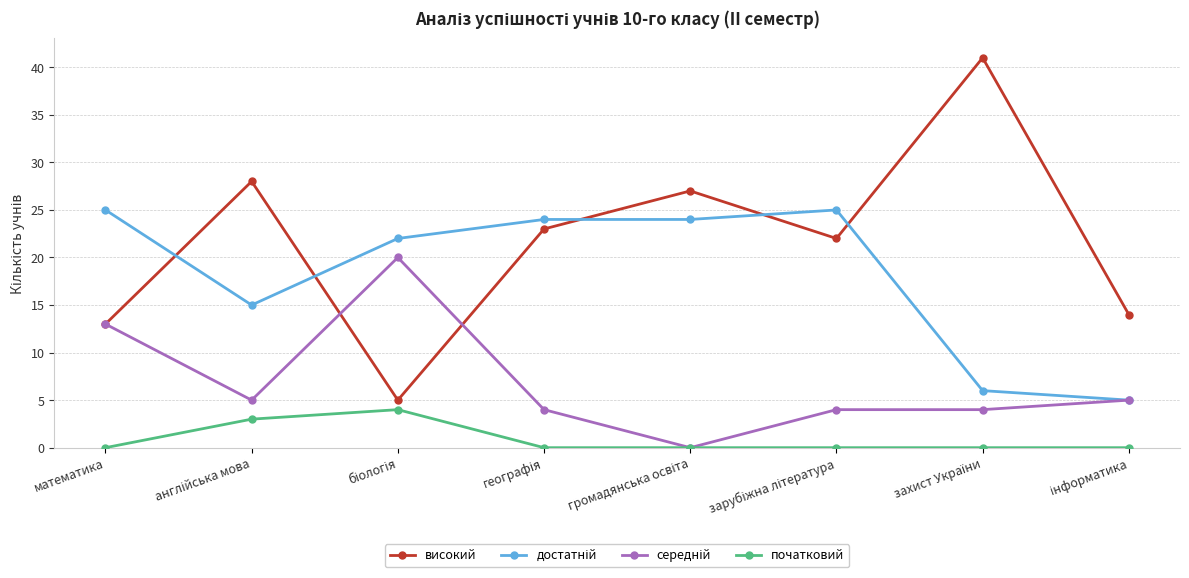

The високий series shows 7 at математика. True or false?

False